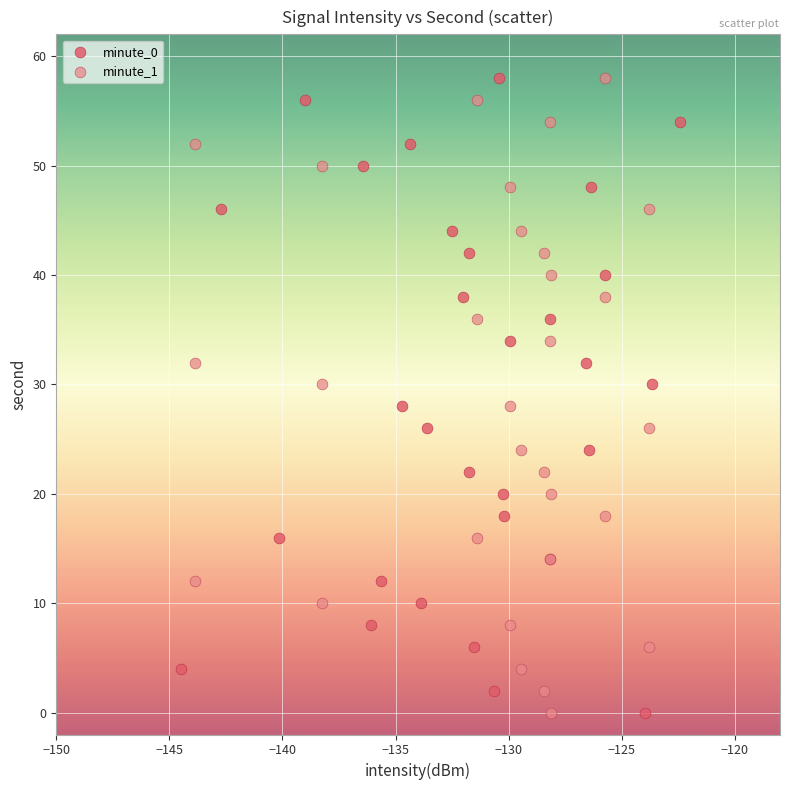

What are all the series names shown in the legend?

minute_0, minute_1